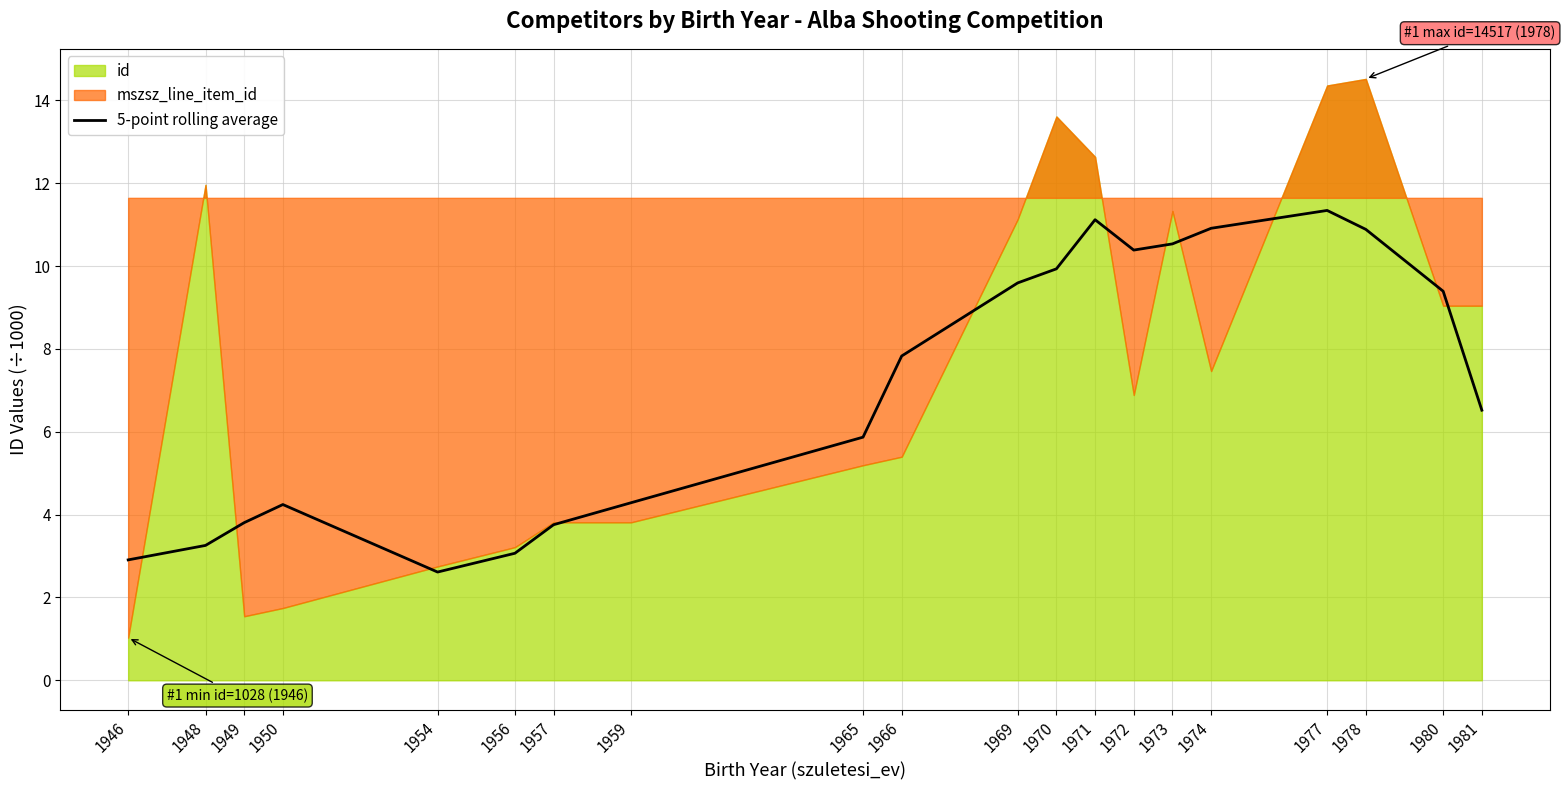

The value of 5-point rolling average at 1956 is 1.8. True or false?

False